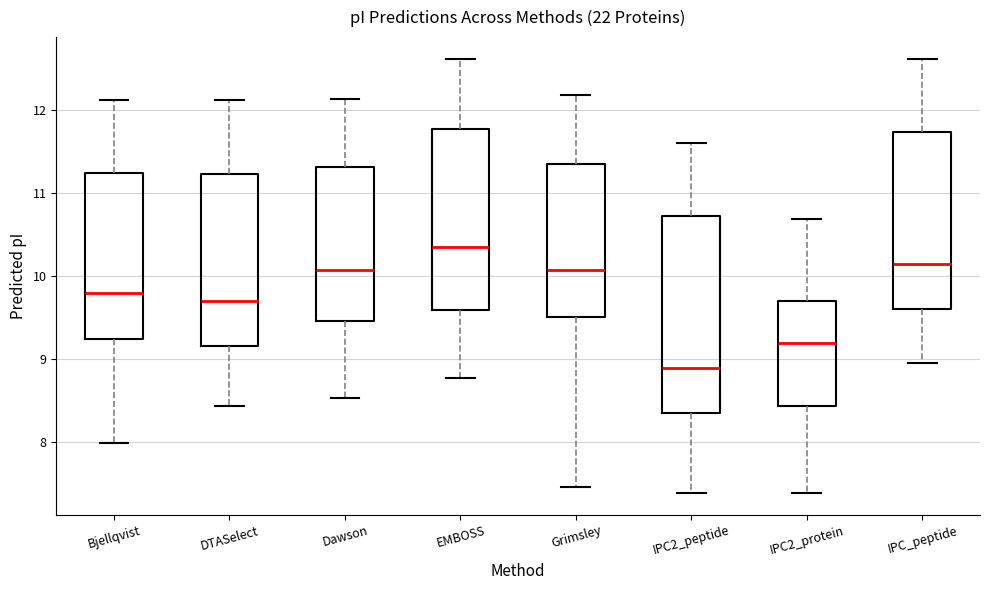

Which box has the highest median line?

EMBOSS